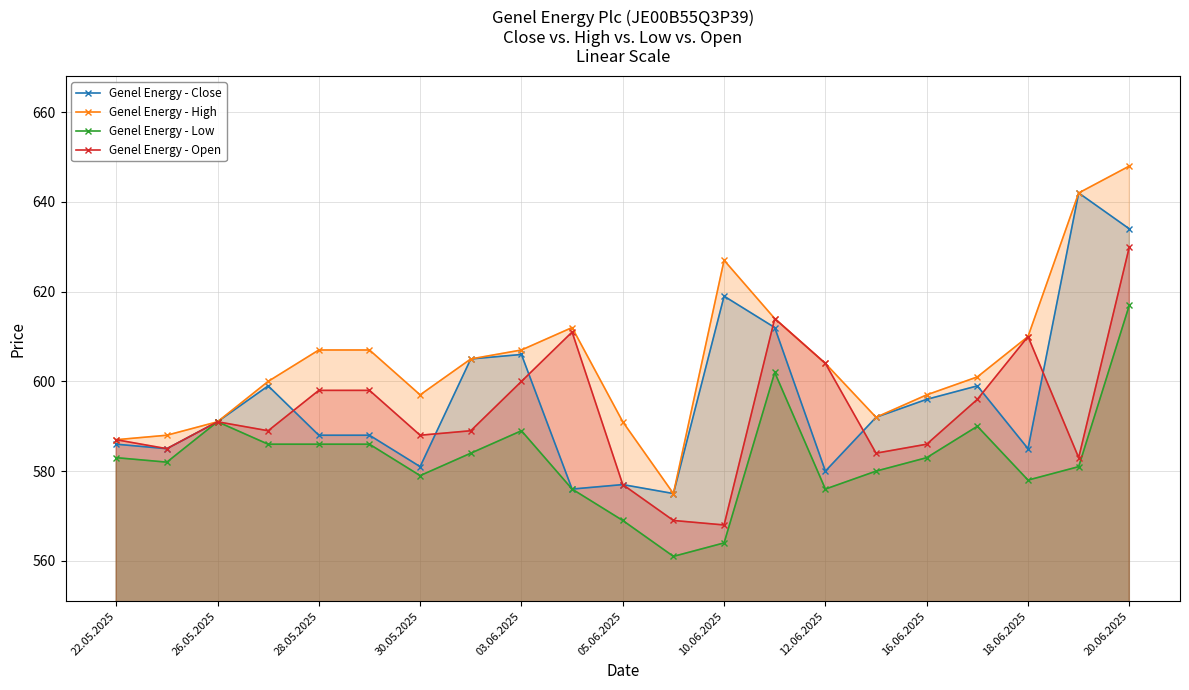

The Genel Energy - High series shows 601 at 17. True or false?

True